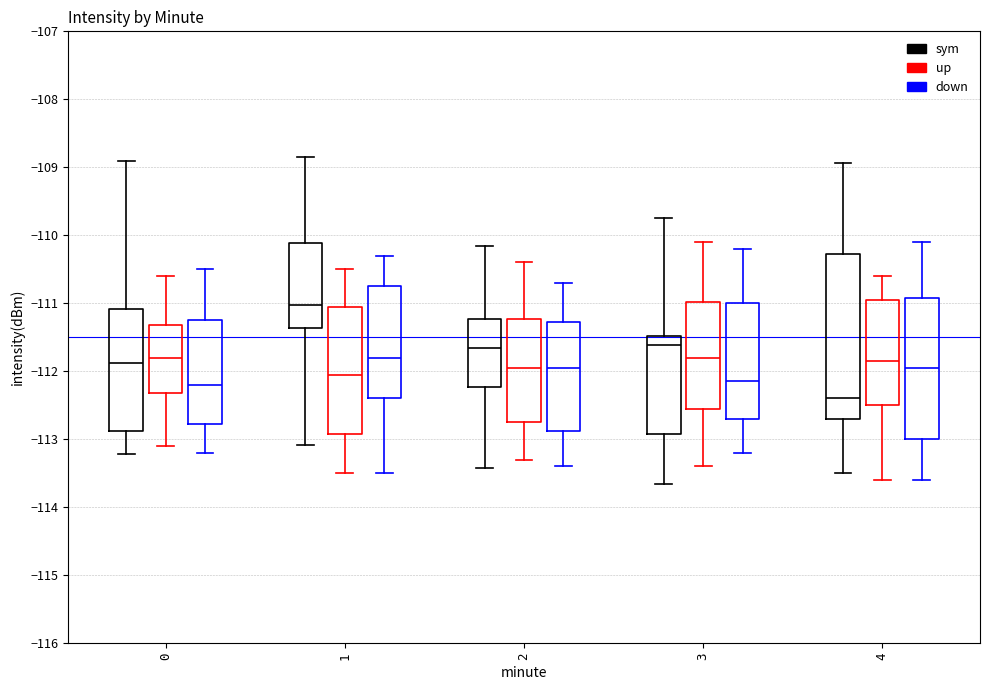

Where does the median line of the box for 1 (up) sit on the y-axis? The values are not printed on the chart, so give them approximately, as read against the axis.

-112.0